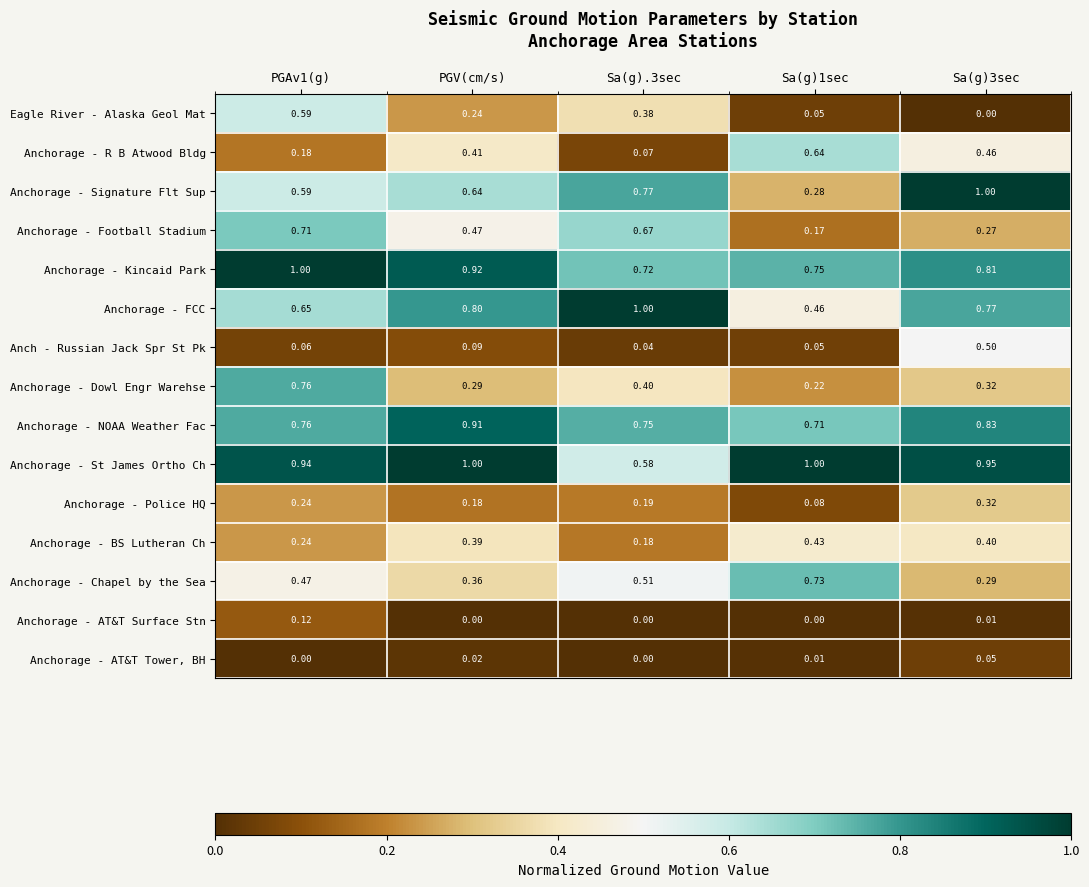

Which series has the largest total across all categories?

Anchorage - St James Ortho Ch